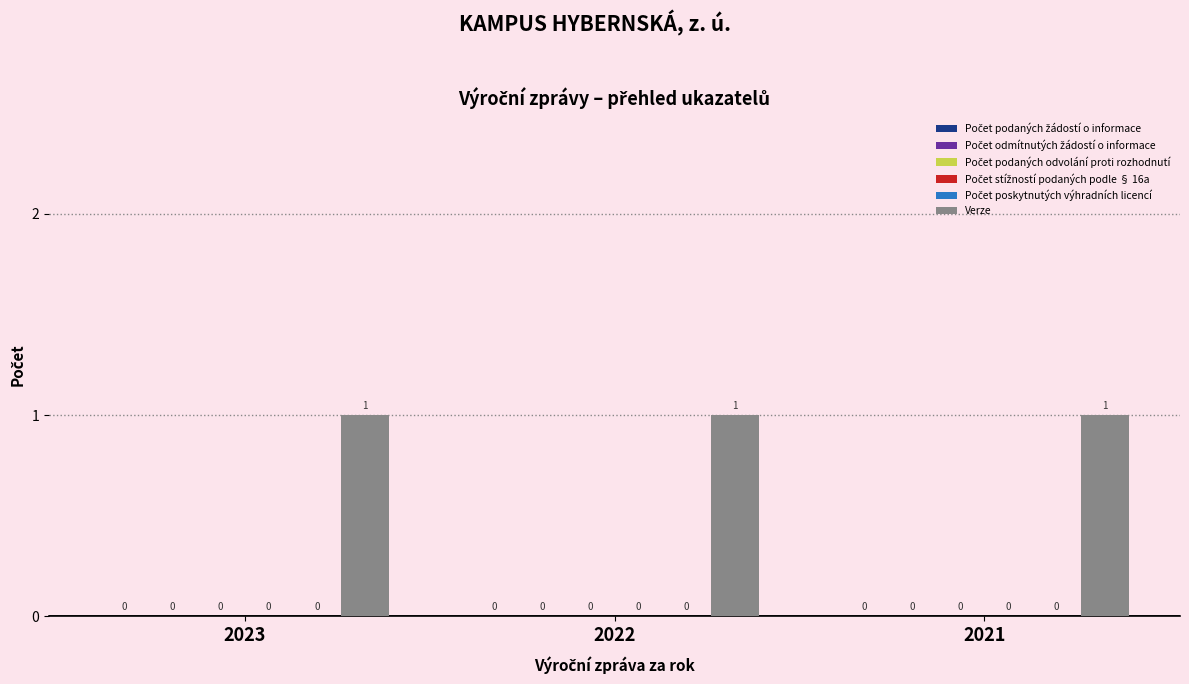

At which category is the sum across all series the highest?

2023